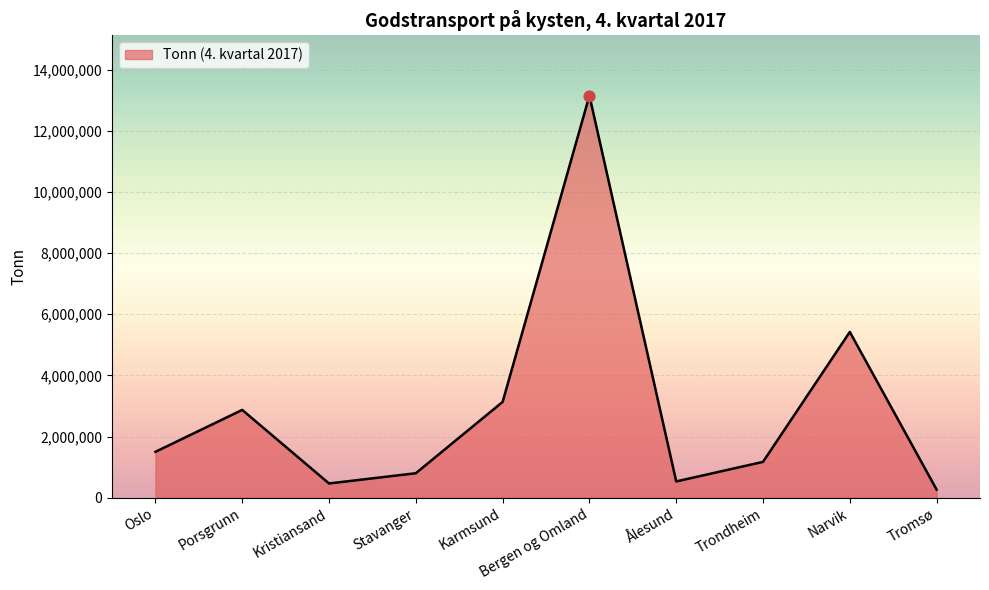

What is the ratio of the value at Stavanger to the value at Trondheim?

0.7